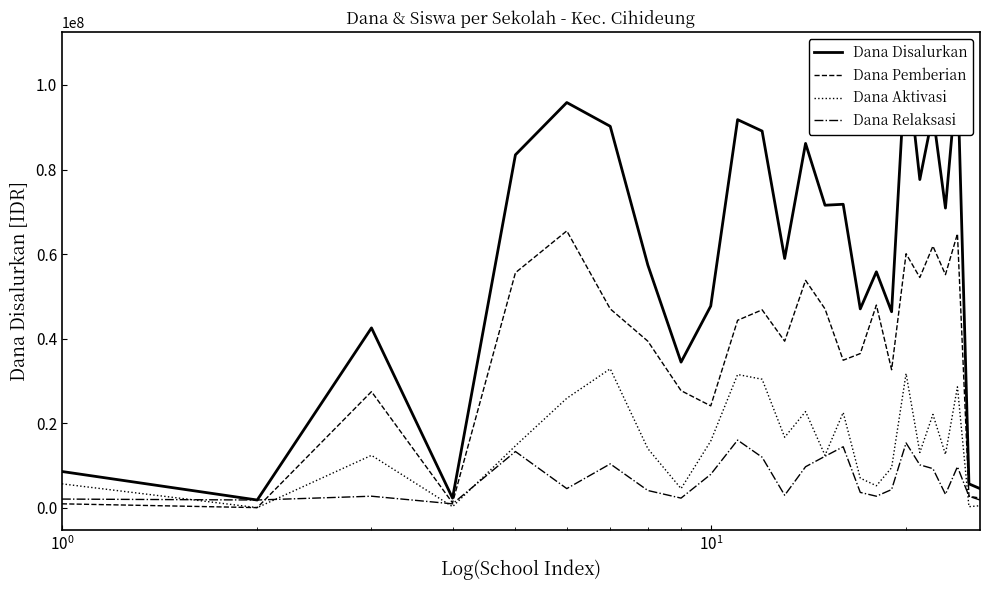

Reading left to right, extract all data points from this chart.

Dana Disalurkan: 8550000	1800000	42525000	2250000	83475000	95850000	90225000	57375000	34425000	47700000	91800000	89100000	58950000	86175000	71550000	71775000	47025000	55800000	46350000	107100000	77625000	93150000	70875000	103050000	5625000	4500000
Dana Pemberian: 900000	0	27450000	1125000	55575000	65475000	47025000	39375000	27675000	24075000	44325000	46800000	39375000	53775000	47025000	34875000	36450000	47925000	32625000	60075000	54450000	61875000	55125000	64800000	2700000	2250000
Dana Aktivasi: 5625000	0	12375000	225000	14625000	25875000	32850000	13950000	4500000	15750000	31500000	30375000	16650000	22725000	12375000	22500000	6975000	5175000	9450000	31725000	13050000	22050000	12600000	28575000	225000	450000
Dana Relaksasi: 2025000	1800000	2700000	900000	13275000	4500000	10350000	4050000	2250000	7875000	15975000	11925000	2925000	9675000	12150000	14400000	3600000	2700000	4275000	15300000	10125000	9225000	3150000	9675000	2700000	1800000